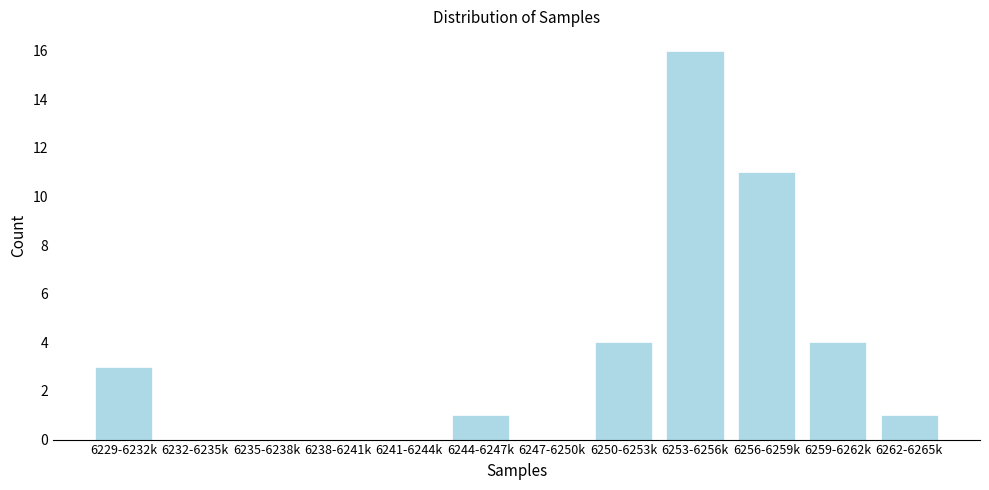

Reading left to right, transcribe all the data shown in this chart.

6229-6232k=3	6232-6235k=0	6235-6238k=0	6238-6241k=0	6241-6244k=0	6244-6247k=1	6247-6250k=0	6250-6253k=4	6253-6256k=16	6256-6259k=11	6259-6262k=4	6262-6265k=1